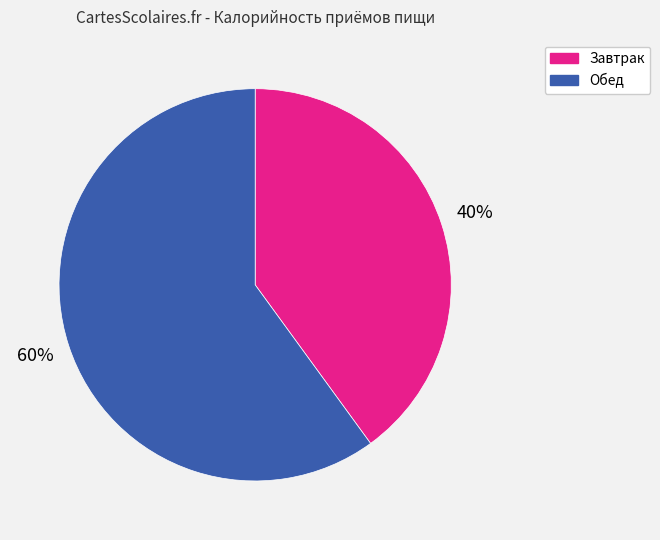

To the nearest percent, what percentage of the pie is Завтрак?

40%